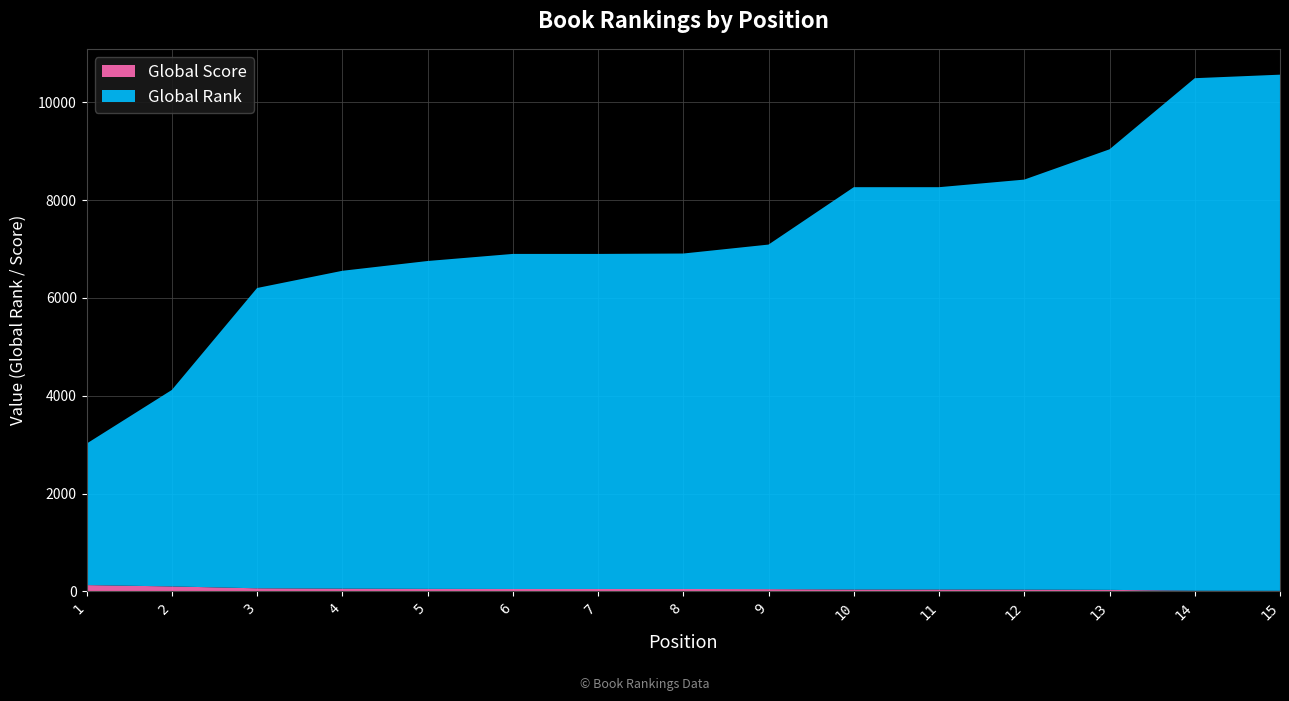

Reading right to left, transcribe all the data shown in this chart.

Global Rank: 15=10551	14=10477	13=9005	12=8381	11=8224	10=8224	9=7043	8=6857	7=6849	6=6849	5=6702	4=6497	3=6138	2=4016	1=2891
Global Score: 15=12	14=14	13=32	12=37	11=39	10=39	9=47	8=50	7=50	6=50	5=52	4=57	3=64	2=102	1=130